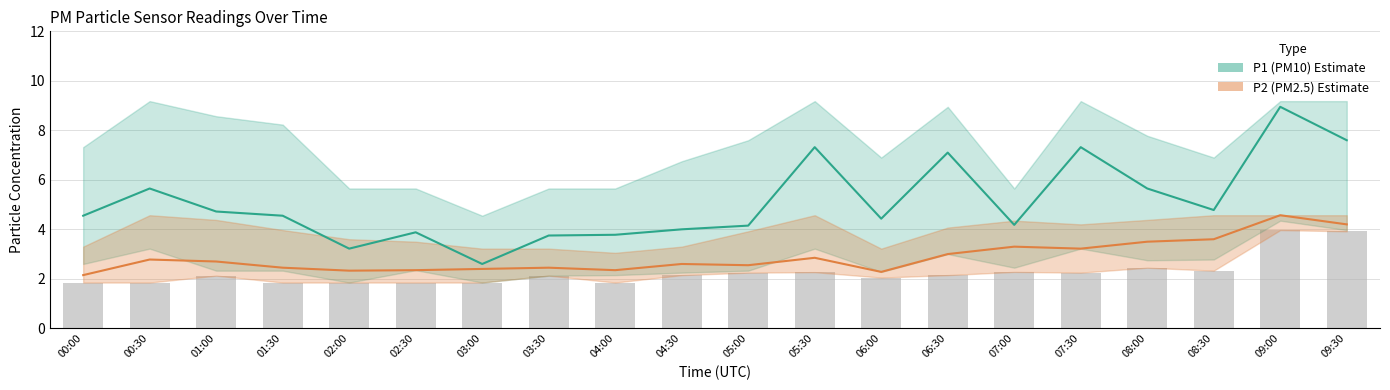

How many series are shown in this chart?

2